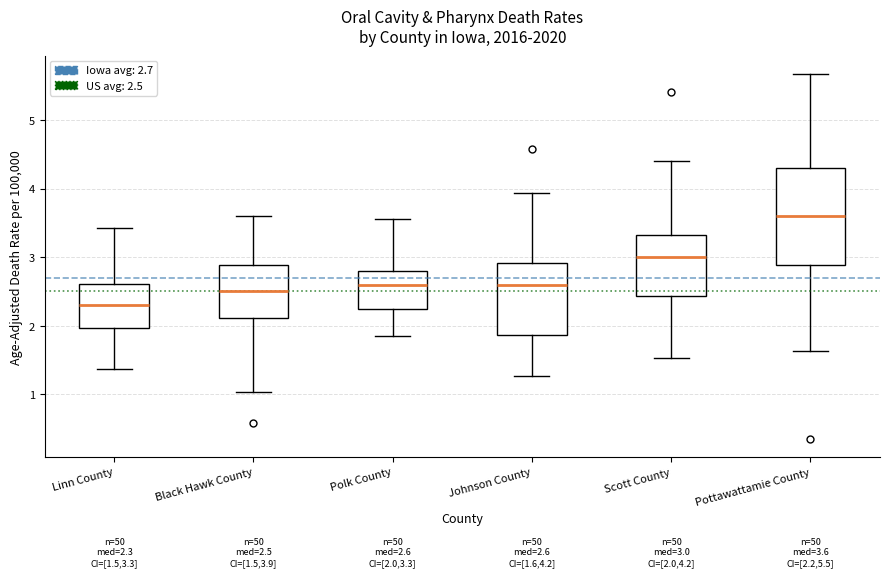

Which box is the tallest, from its lower edge to its upper edge?

Pottawattamie County